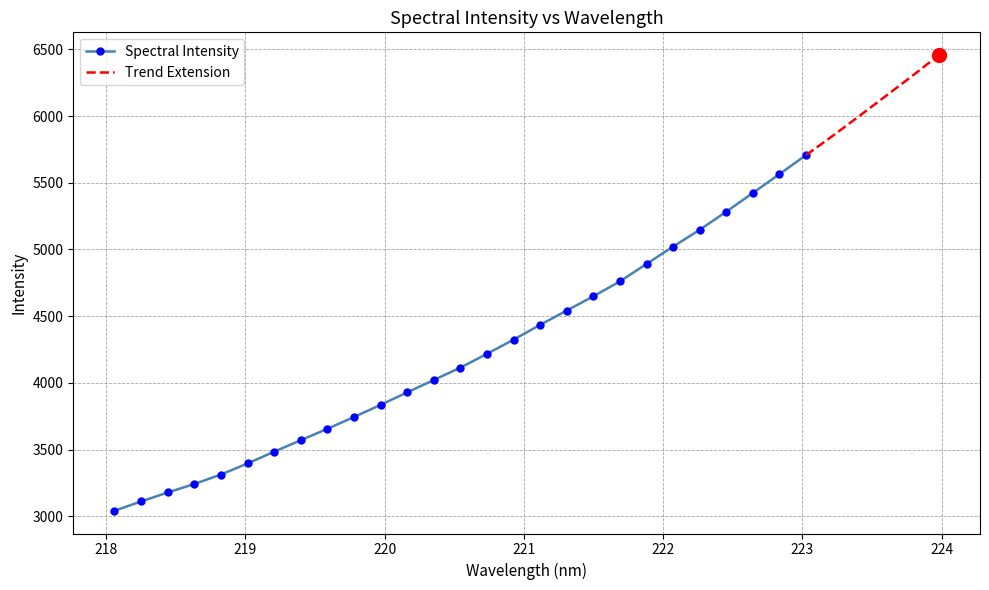

What is the value of the Spectral Intensity point at the 6th from the left?

3396.2